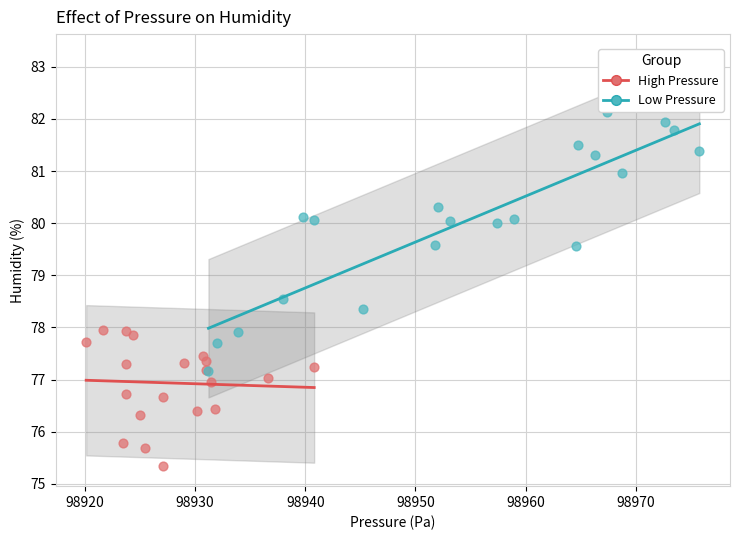

What are all the series names shown in the legend?

High Pressure, Low Pressure